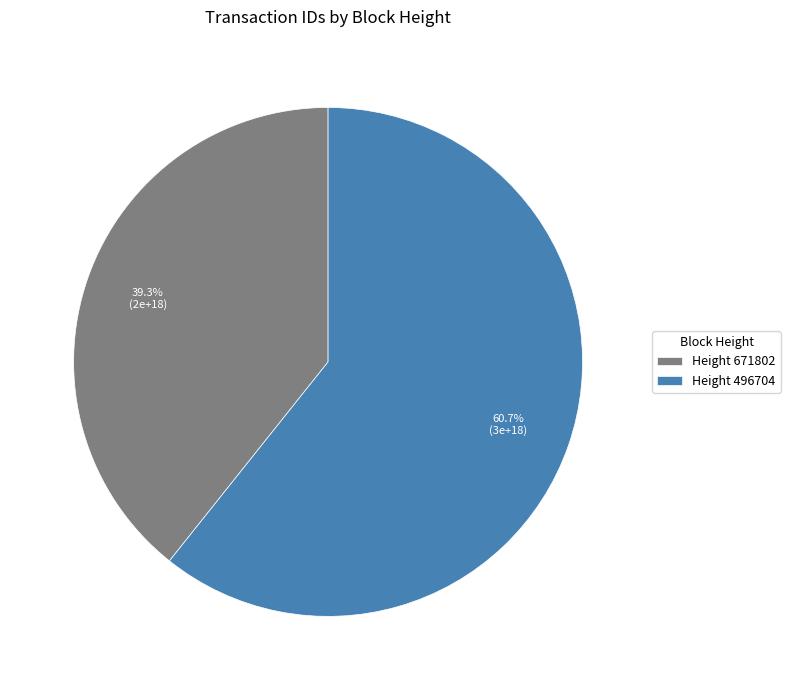

Between Height 671802 and Height 496704, which is larger?

Height 496704